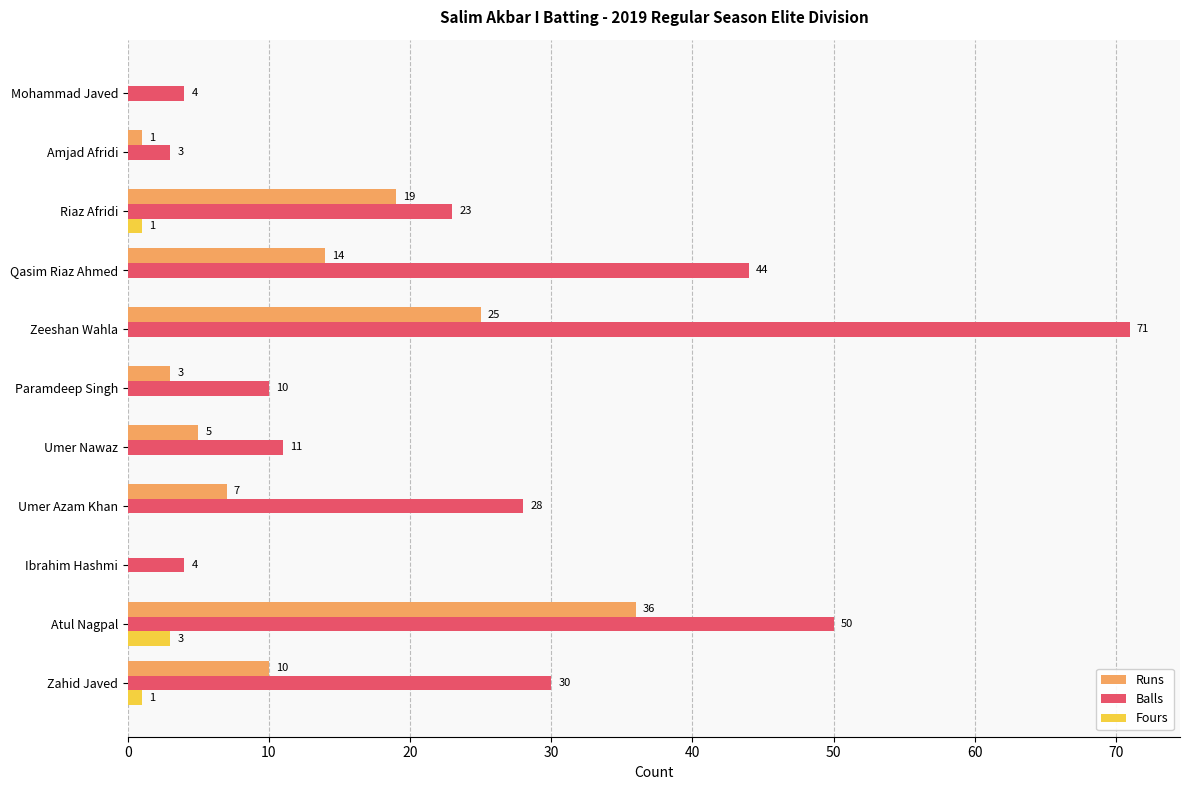

The value of Runs at Riaz Afridi is 19. True or false?

True